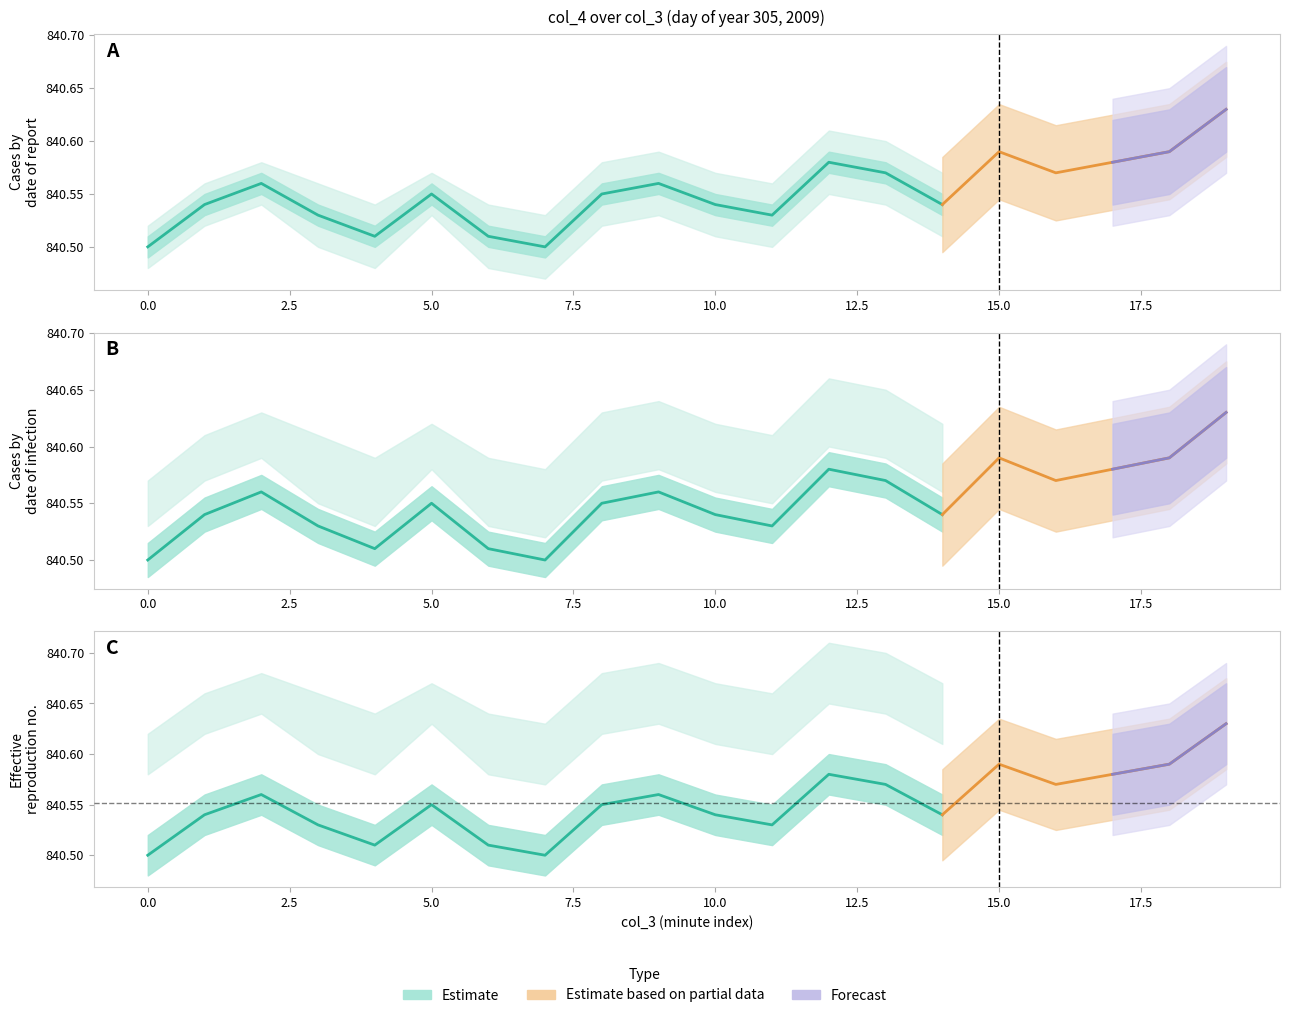

What is the value of the col_4_estimate point at the 17th from the left?

840.6